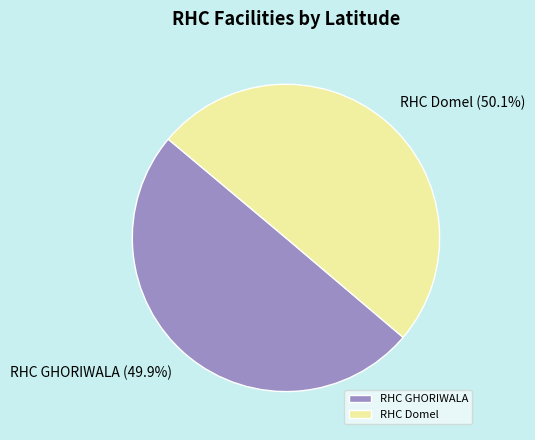

What percentage is NOT represented by RHC Domel?

49.9%